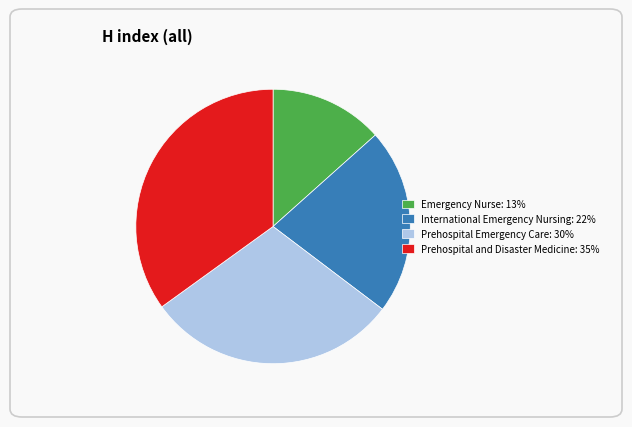

The Prehospital and Disaster Medicine slice represents 35% of the pie. True or false?

True